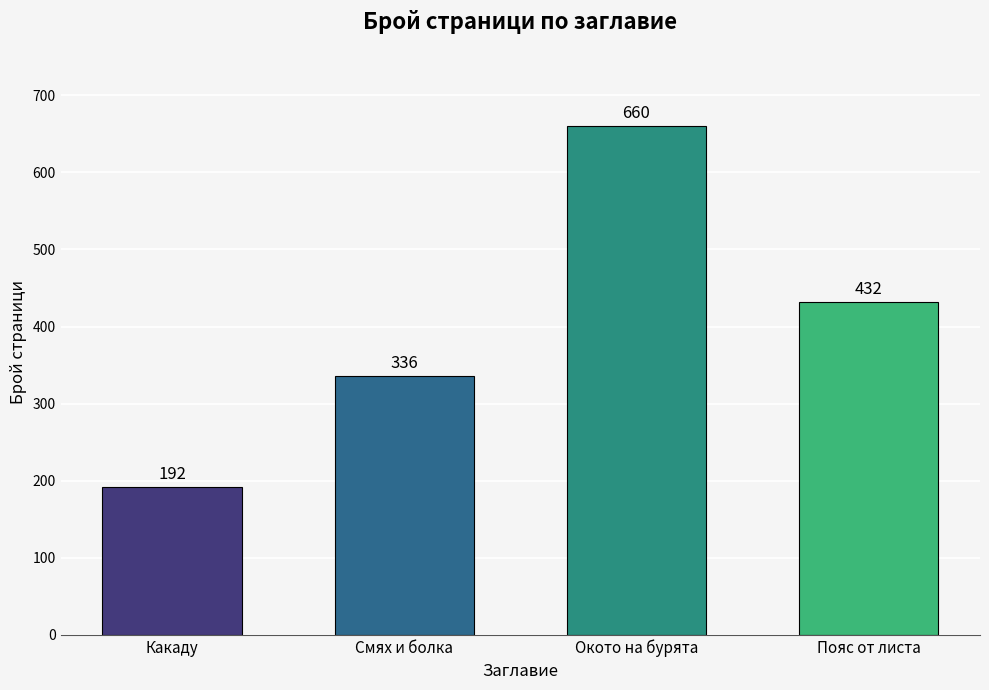

What position from the left is Пояс от листа?

4